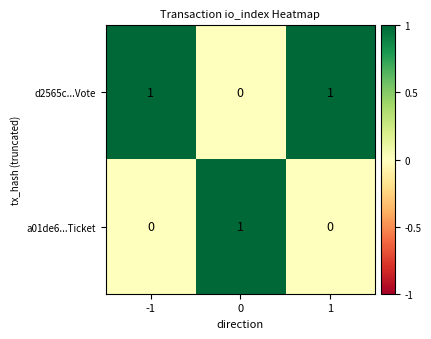

How many distinct data groups are displayed?

2